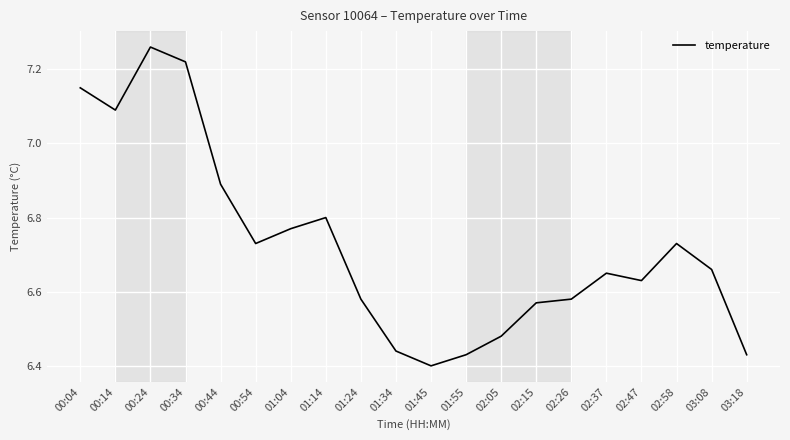

What is the ratio of the value at 02:26 to the value at 02:15?

1.0